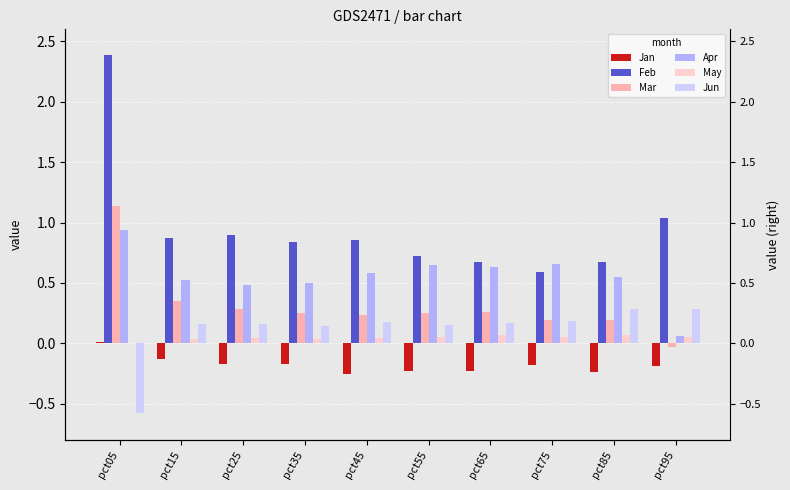

Which series changed the most between pct05 and pct25?

Feb